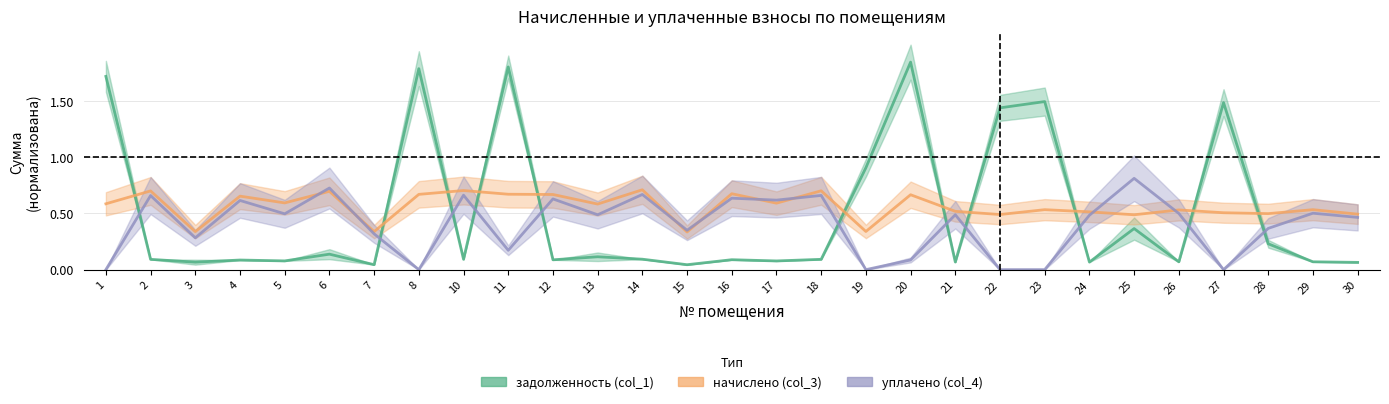

At which label does начислено (col_3) reach its minimum?

15